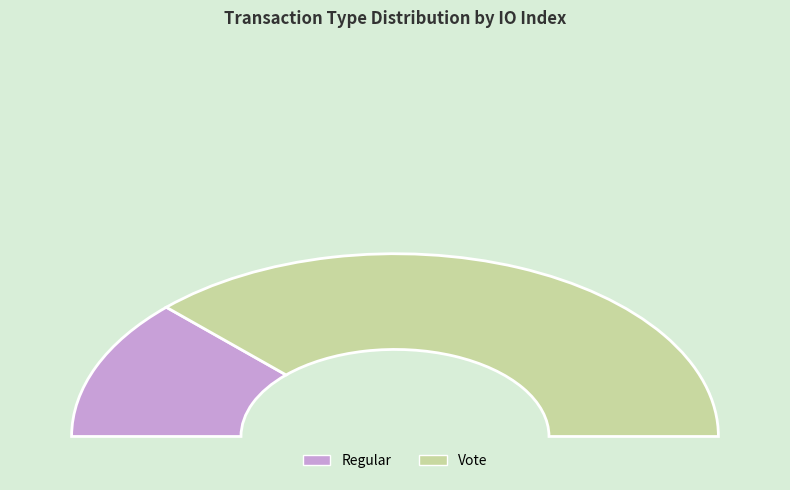

Rank the categories by value from lowest to highest.

Regular, Vote